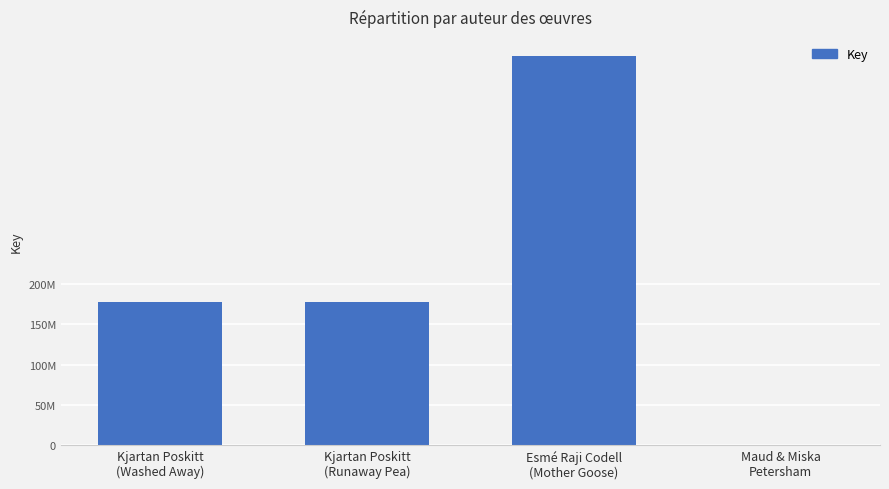

Rank the categories by value from lowest to highest.

Maud & Miska
Petersham, Kjartan Poskitt
(Runaway Pea), Kjartan Poskitt
(Washed Away), Esmé Raji Codell
(Mother Goose)